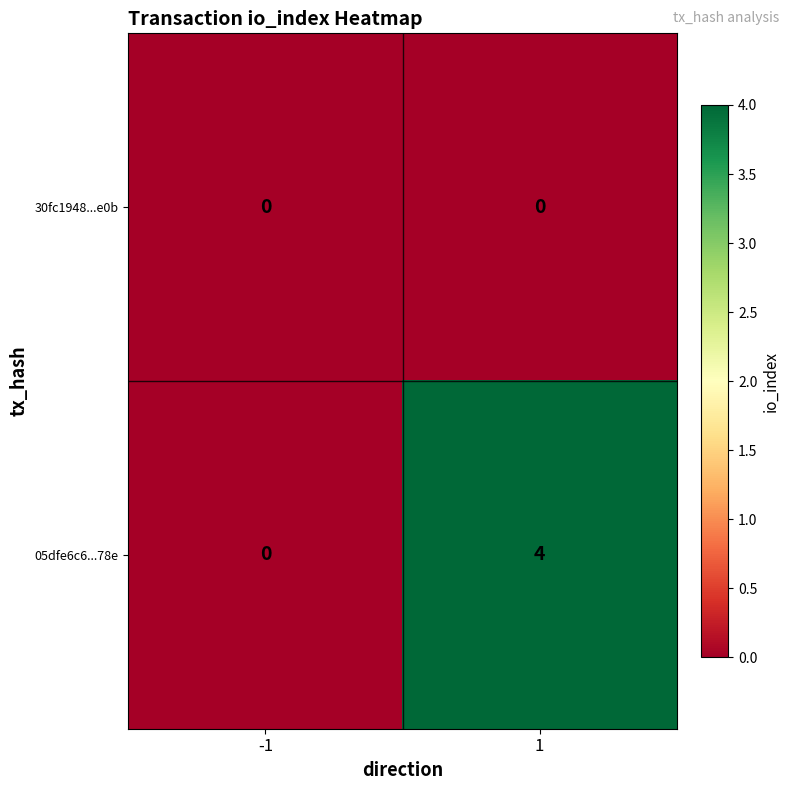

Is the value of 05dfe6c6...78e at 1 greater than the value of 30fc1948...e0b at -1?

Yes